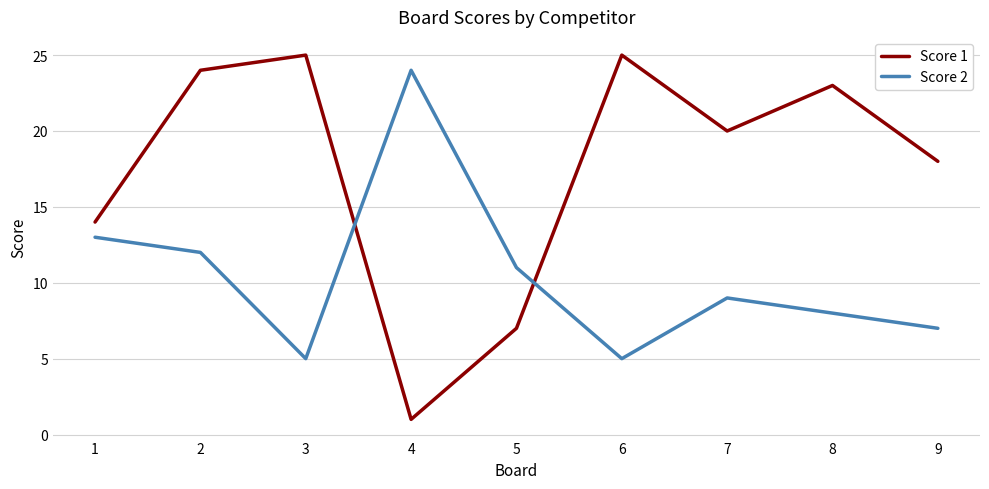

How many lines are shown in the chart?

2